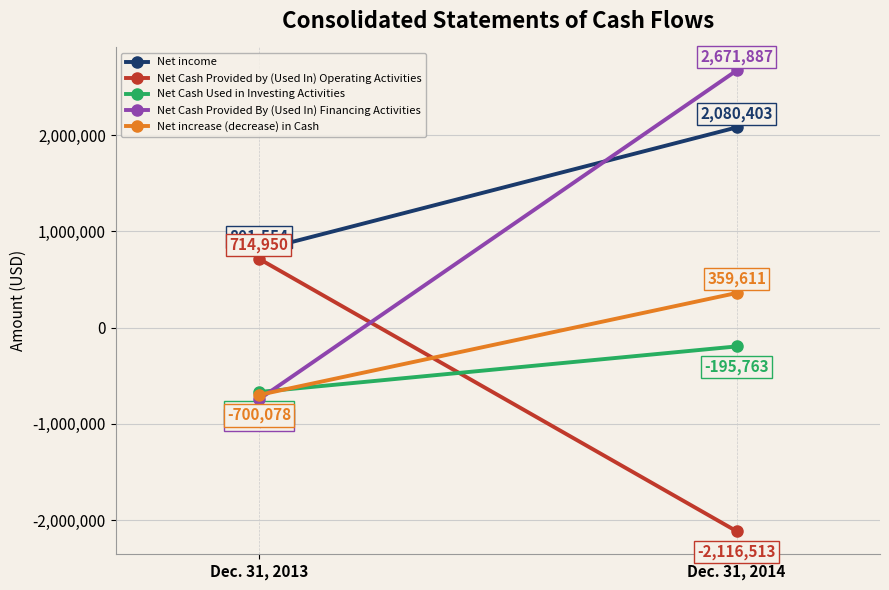

Reading left to right, what are all the values shown in this chart?

Net income: Dec. 31, 2013=801554	Dec. 31, 2014=2080403
Net Cash Provided by (Used In) Operating Activities: Dec. 31, 2013=714950	Dec. 31, 2014=-2116513
Net Cash Used in Investing Activities: Dec. 31, 2013=-669369	Dec. 31, 2014=-195763
Net Cash Provided By (Used In) Financing Activities: Dec. 31, 2013=-745659	Dec. 31, 2014=2671887
Net increase (decrease) in Cash: Dec. 31, 2013=-700078	Dec. 31, 2014=359611